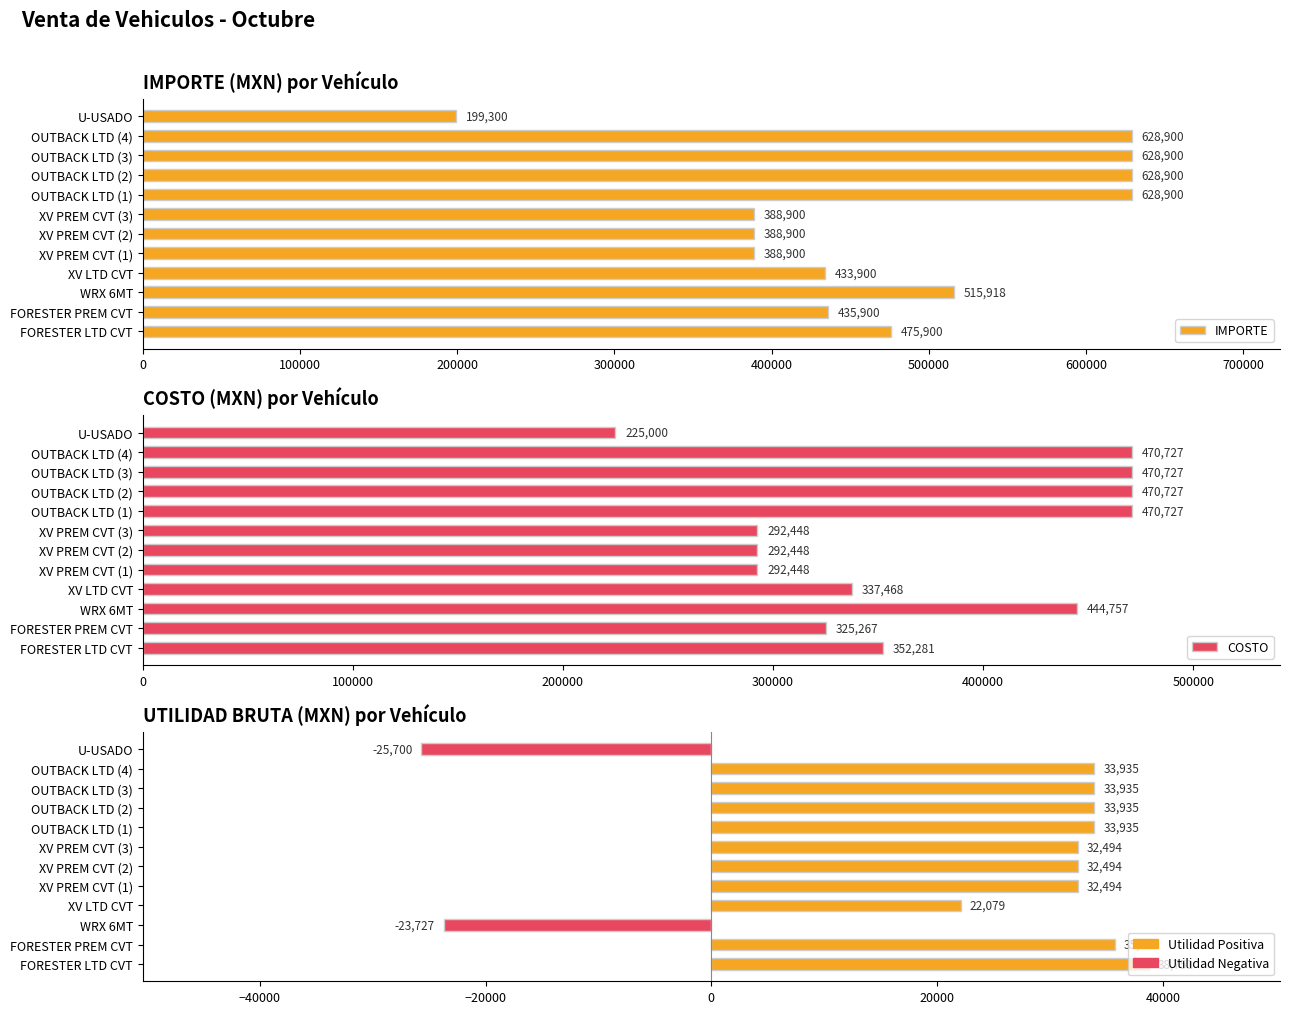

Does the chart contain any negative values?

Yes